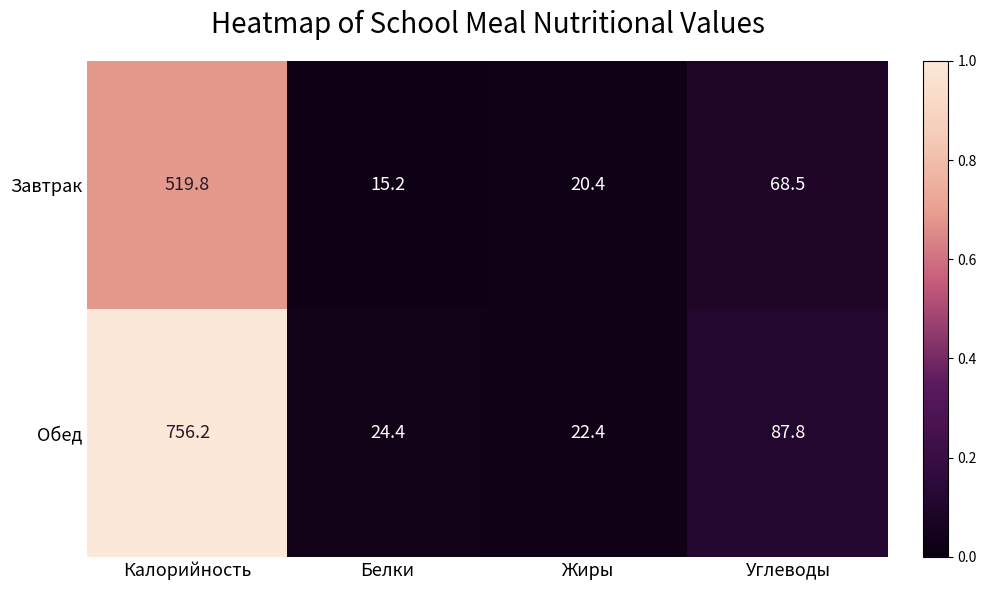

Which category has the lowest value across all series?

Белки